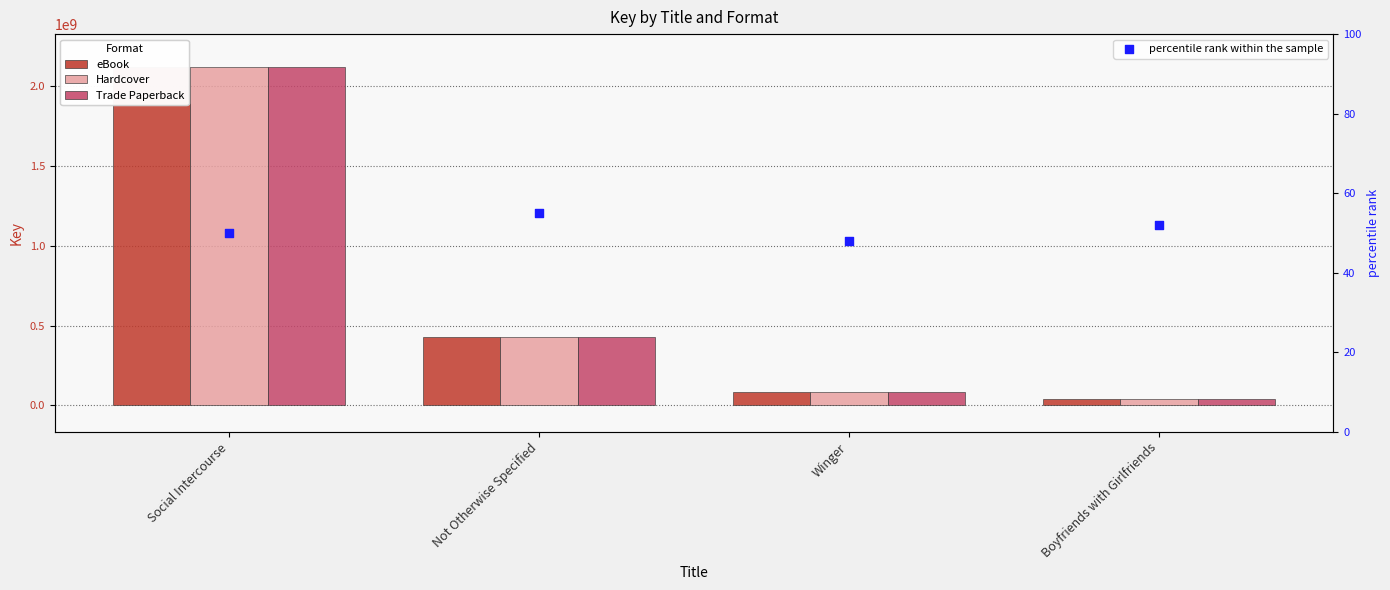

Which series has the largest total across all categories?

eBook